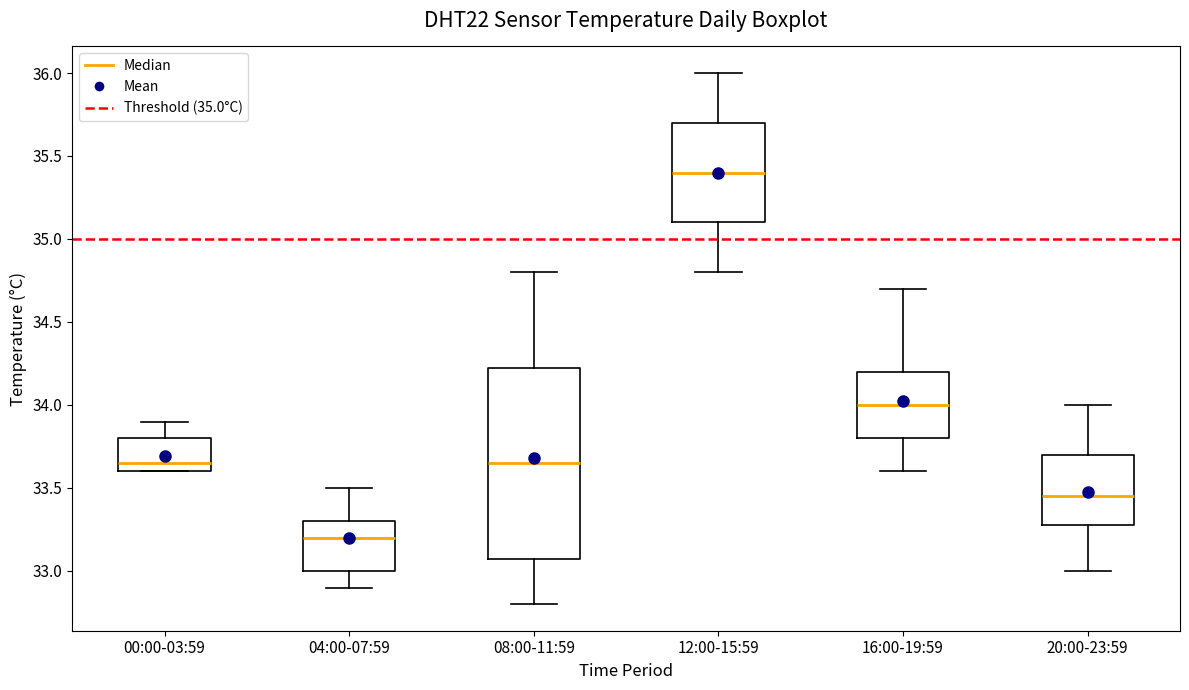

Reading left to right, transcribe this box plot: for each box, give where its median line is, the range the box spans, and where its two whiskers end, as read against the y-axis. The values are not printed on the chart, so give them approximately, as read against the axis.

00:00-03:59: median 33.65, box 33.60 to 33.80, whiskers 33.60 to 33.90
04:00-07:59: median 33.20, box 33.00 to 33.30, whiskers 32.90 to 33.50
08:00-11:59: median 33.65, box 33.10 to 34.25, whiskers 32.80 to 34.80
12:00-15:59: median 35.40, box 35.10 to 35.70, whiskers 34.80 to 36.00
16:00-19:59: median 34.00, box 33.80 to 34.20, whiskers 33.60 to 34.70
20:00-23:59: median 33.45, box 33.30 to 33.70, whiskers 33.00 to 34.00